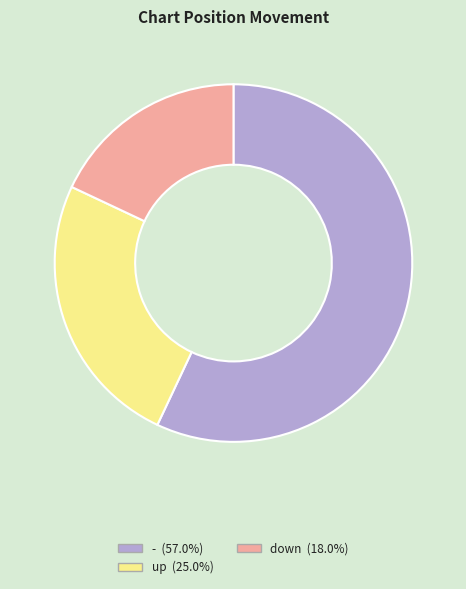

Which slice is the smallest?

down